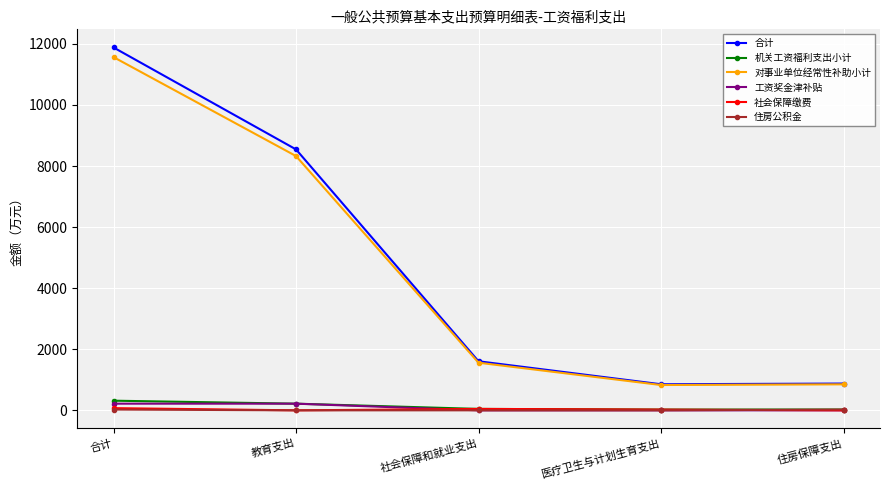

True or false: 住房公积金 and 对事业单位经常性补助小计 intersect in this chart.

False